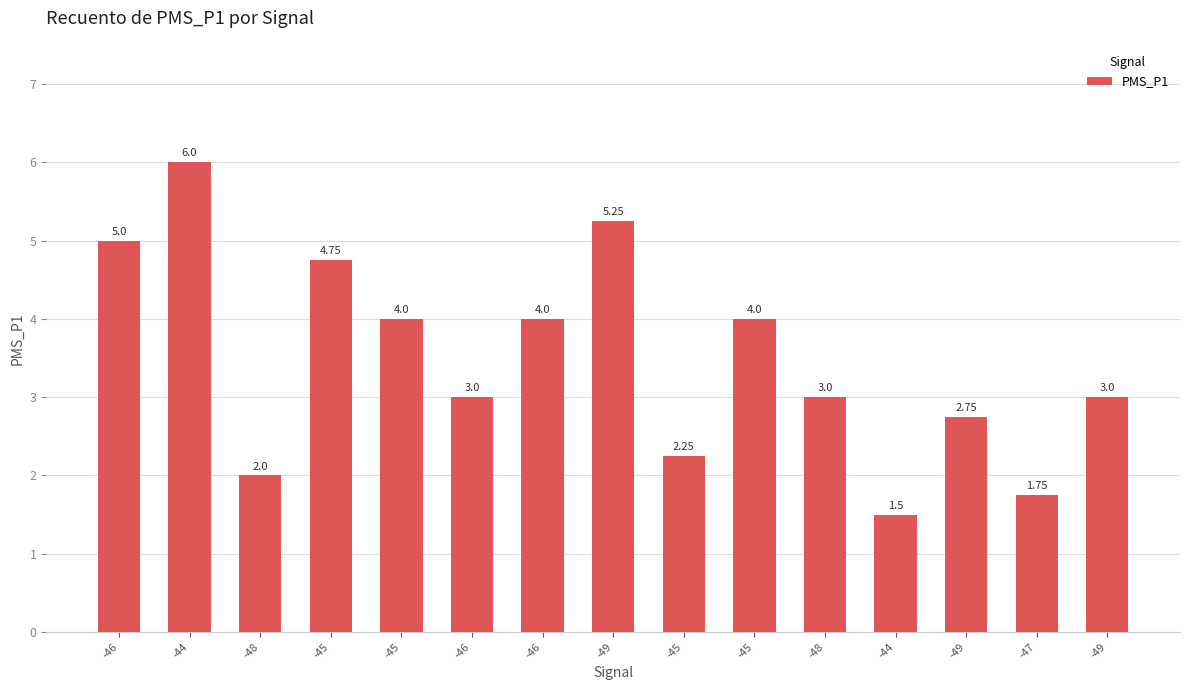

List the labels in order of value, largest first.

-44, -49, -46, -45, -45, -46, -45, -46, -48, -49, -49, -45, -48, -47, -44